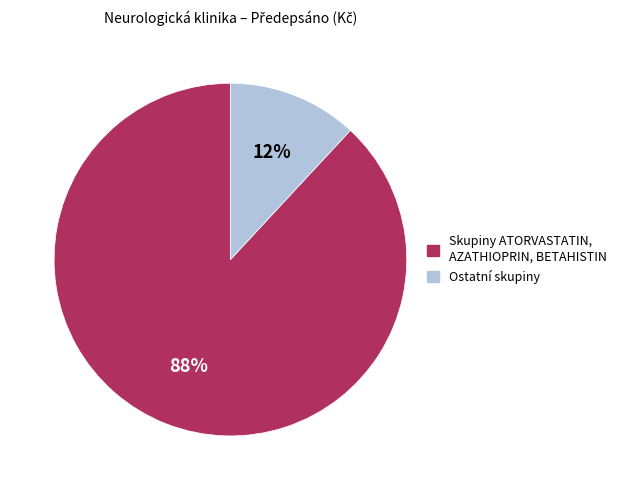

To the nearest percent, what is the average slice percentage?

50%